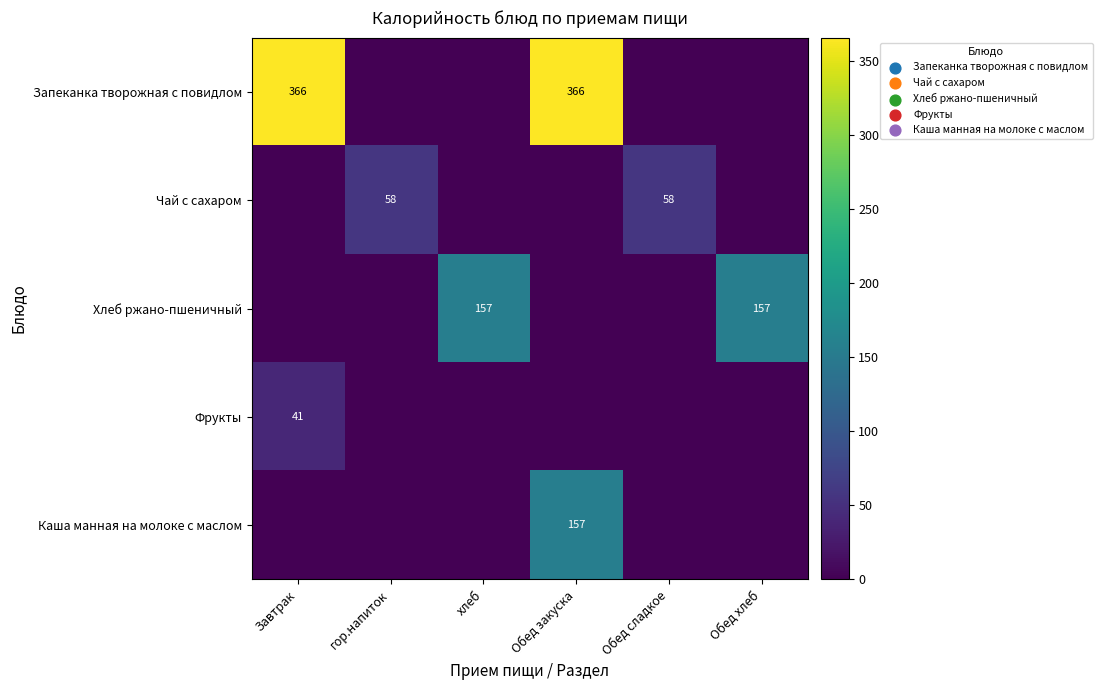

The value of Каша манная на молоке с маслом at Обед закуска is 40. True or false?

False